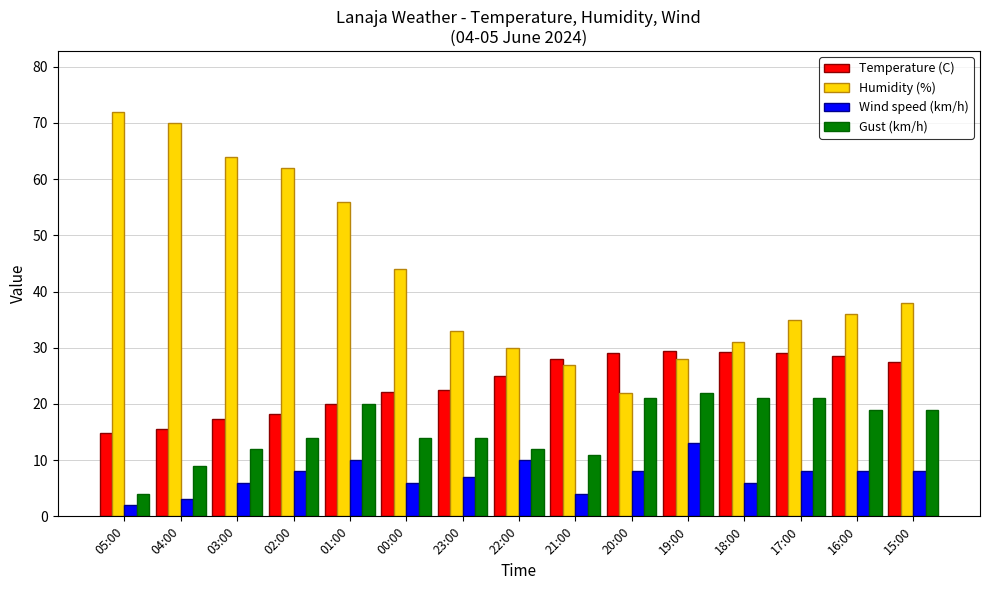

Which series changed the most between 03:00 and 18:00?

Humidity (%)